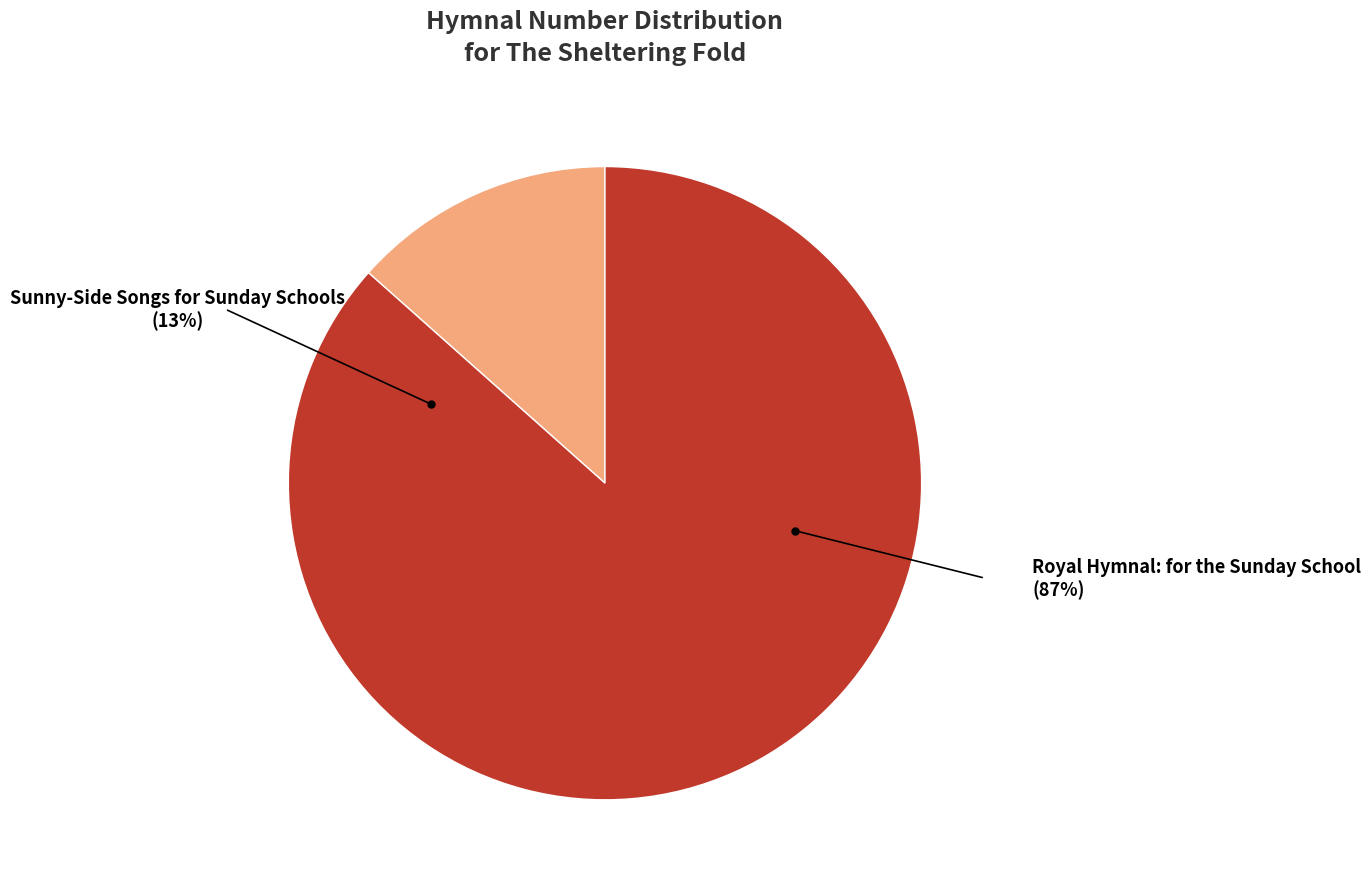

Does any single category account for the majority?

Yes